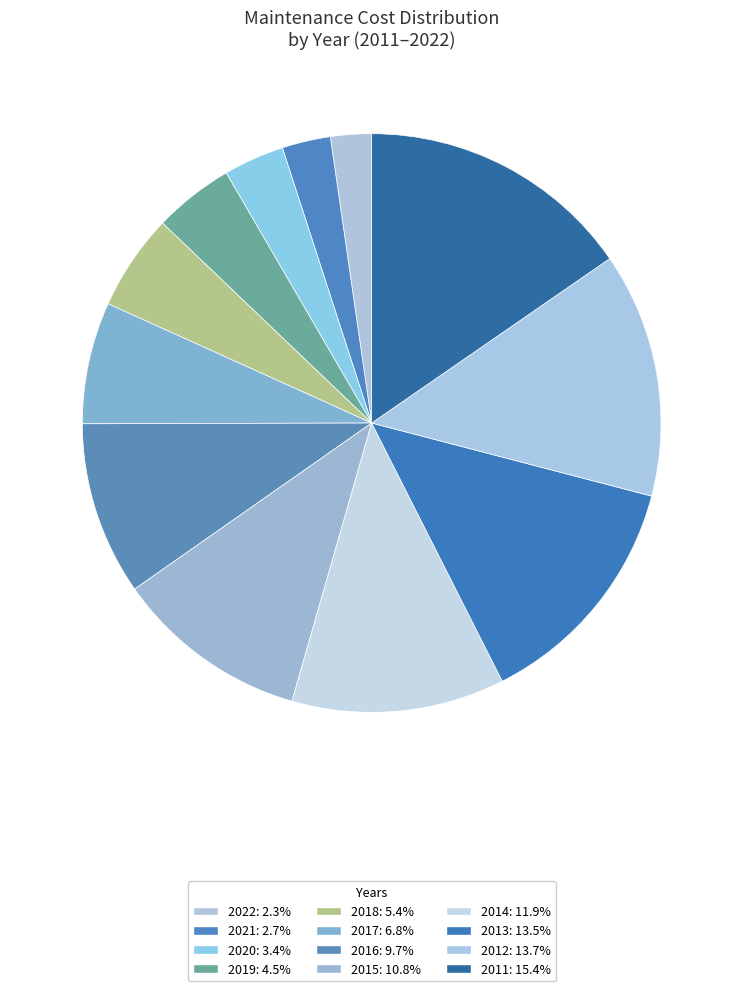

Is it true that 2014 is 4% of the pie?

False